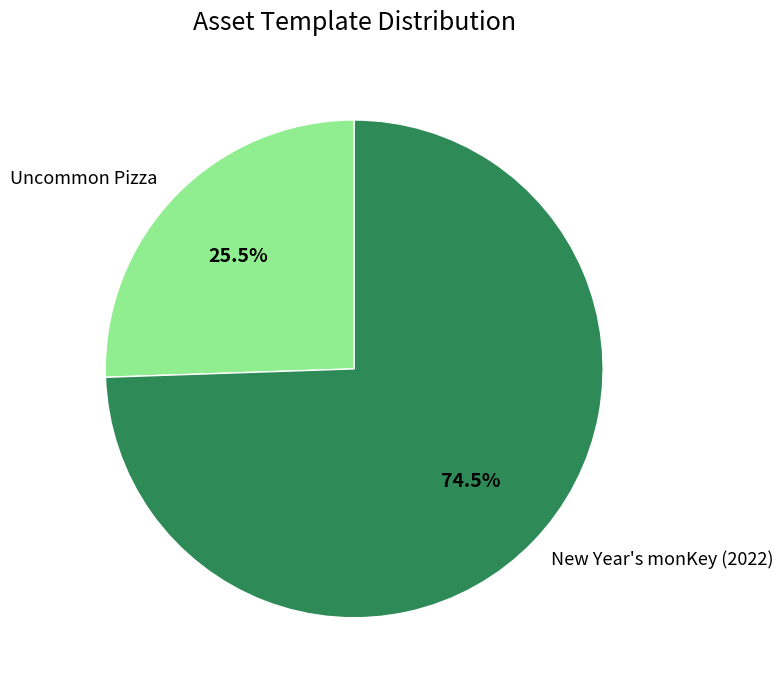

What is the ratio of the value at New Year's monKey (2022) to the value at Uncommon Pizza?

2.9